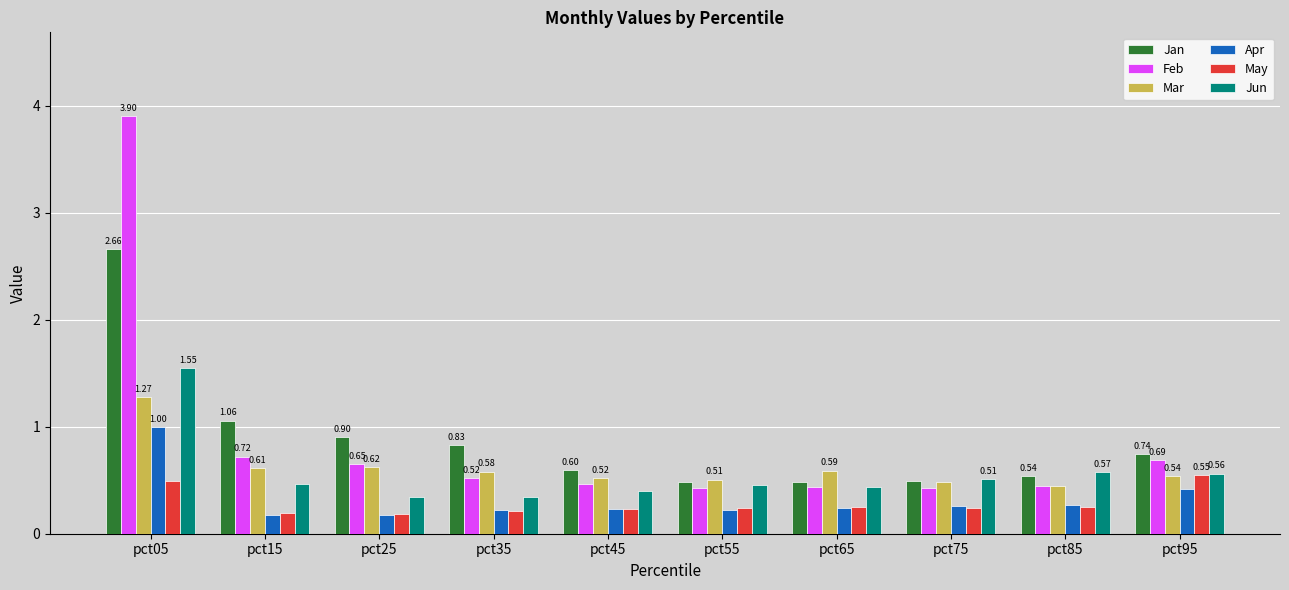

The Feb series shows 0.4 at pct85. True or false?

True